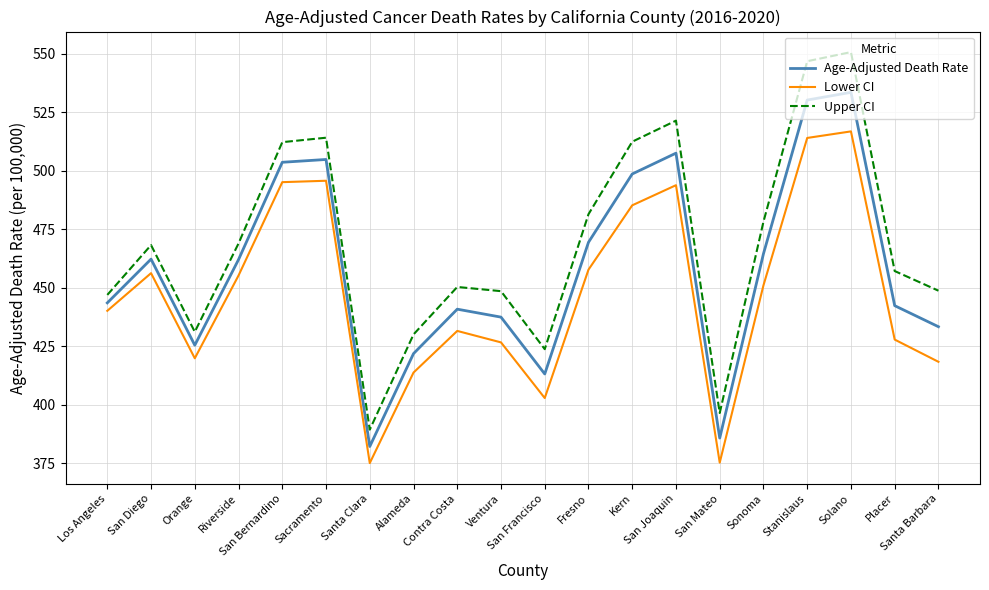

At which category is the sum across all series the highest?

Solano